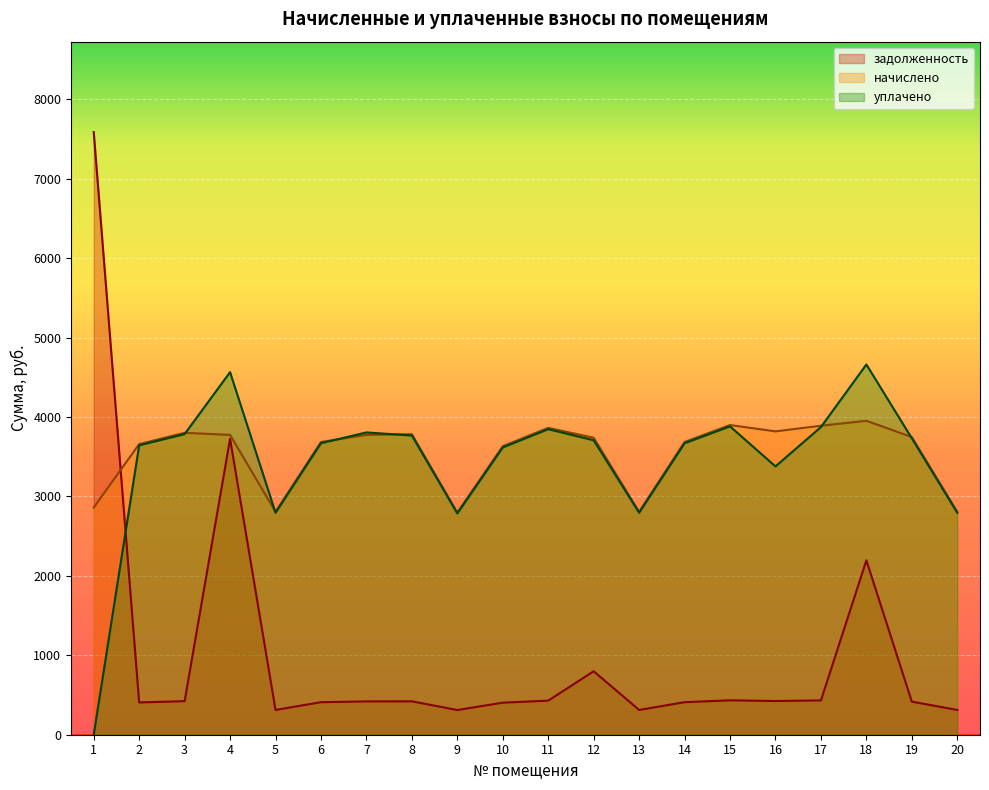

Between 15 and 18, which is larger?

18